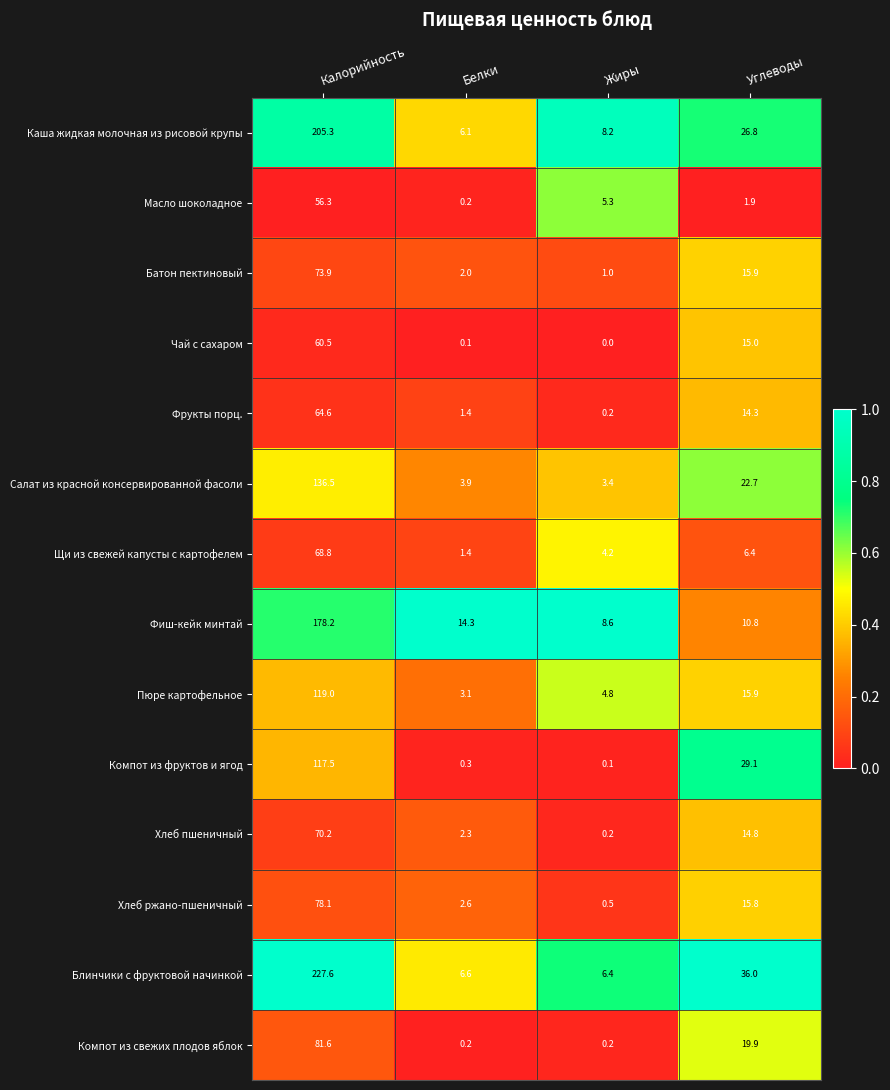

What is the difference between the second highest and minimum values in the Чай с сахаром series?

15.0